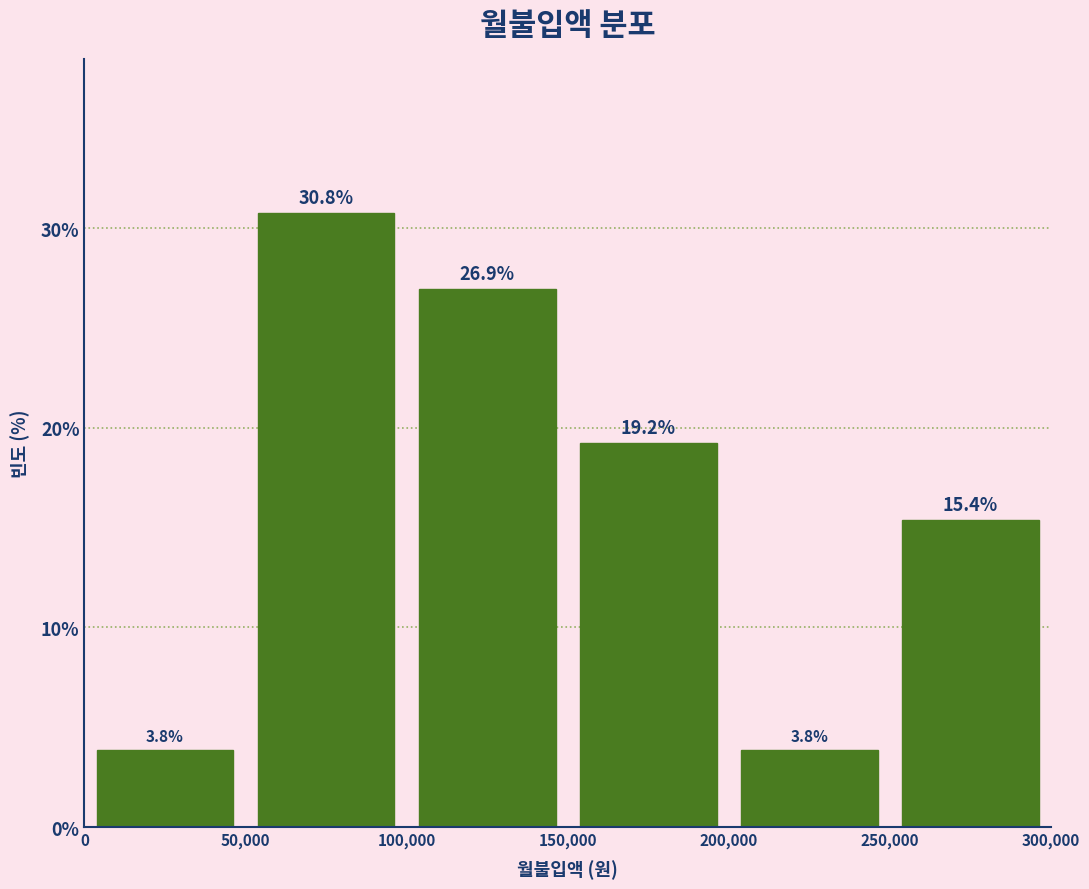

Over which range of the x-axis is the bar tallest?

50,000 to 100,000